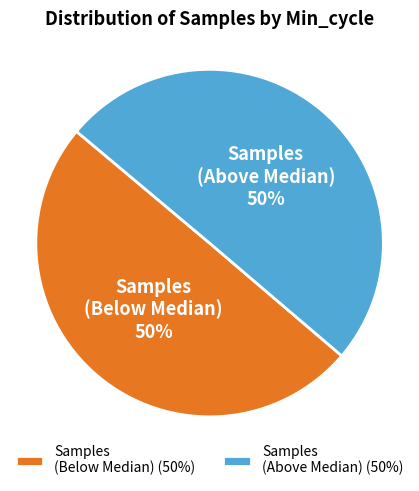

Is it true that Samples (Below Median) (50%) is 64% of the pie?

False